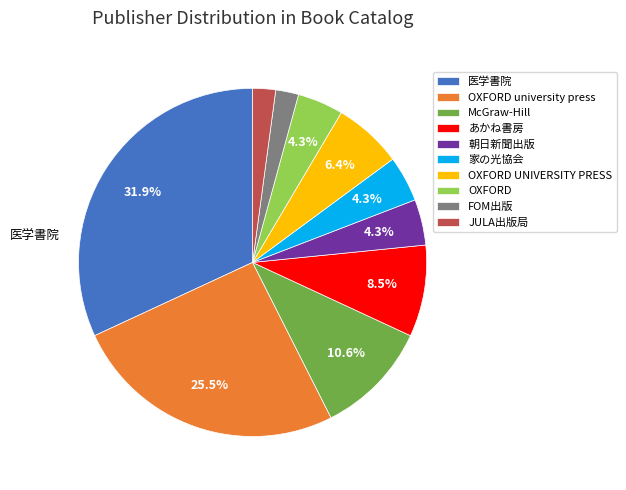

To the nearest percent, what is the difference between the 医学書院 and FOM出版 slice percentages?

30%